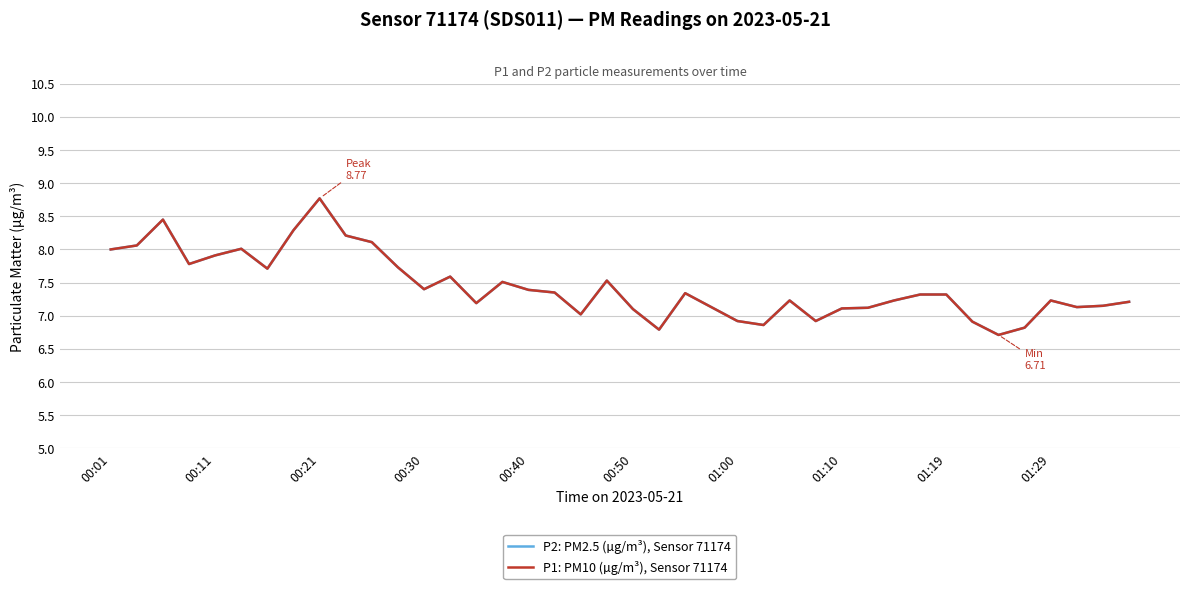

True or false: P2: PM2.5 (µg/m³), Sensor 71174 and P1: PM10 (µg/m³), Sensor 71174 cross at least once.

False